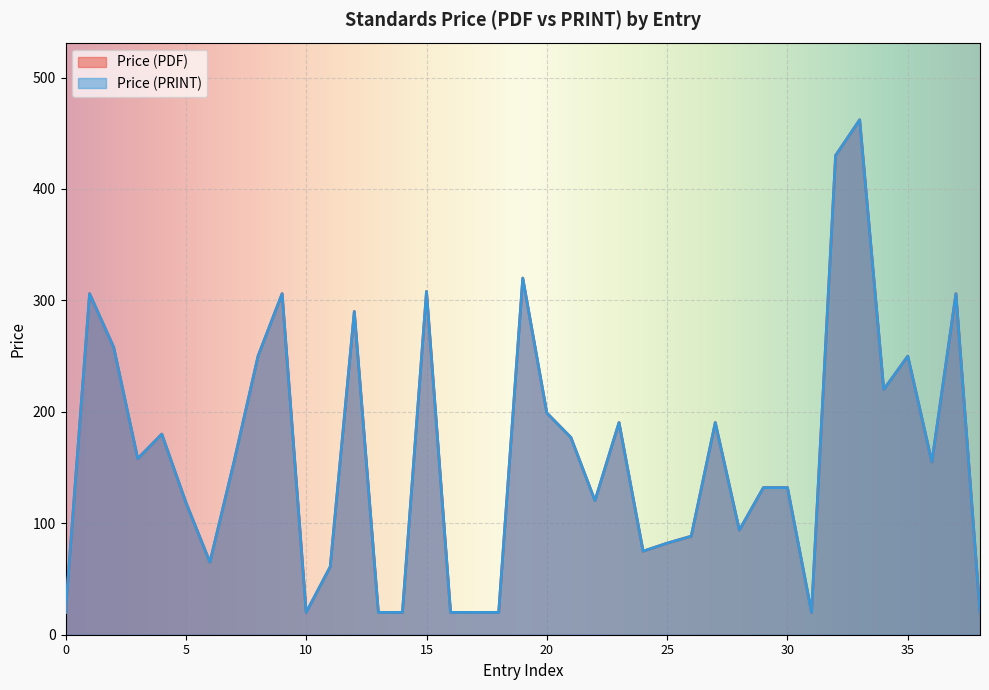

Which series has the widest spread of values?

Price (PDF)